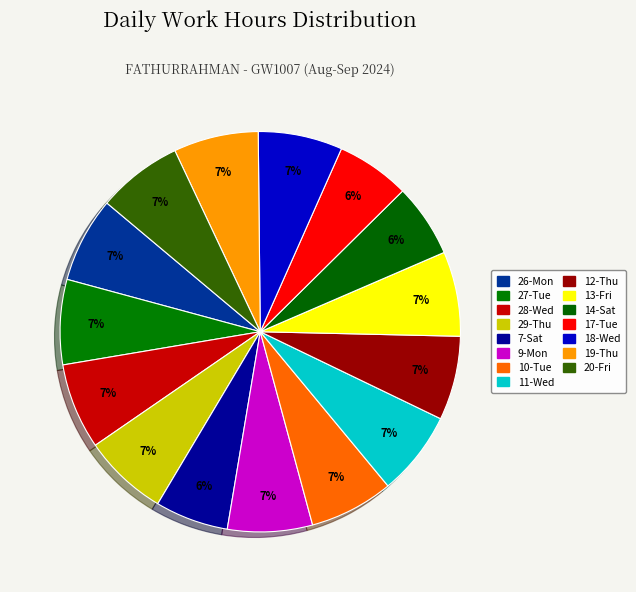

What is the total percentage of 11-Wed and 12-Thu?

13.6%